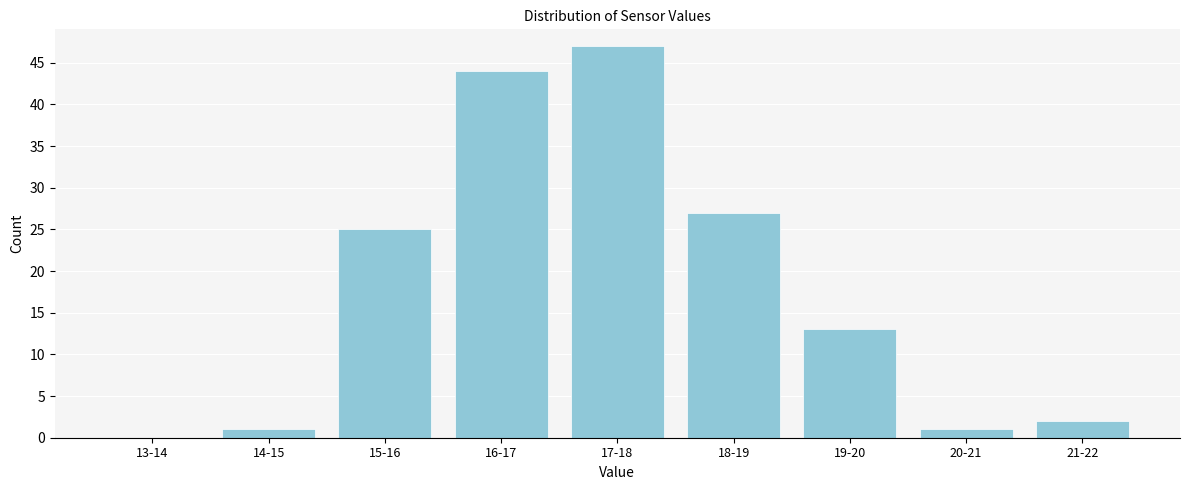

Reading right to left, extract all data points from this chart.

21-22=2	20-21=1	19-20=13	18-19=27	17-18=47	16-17=44	15-16=25	14-15=1	13-14=0